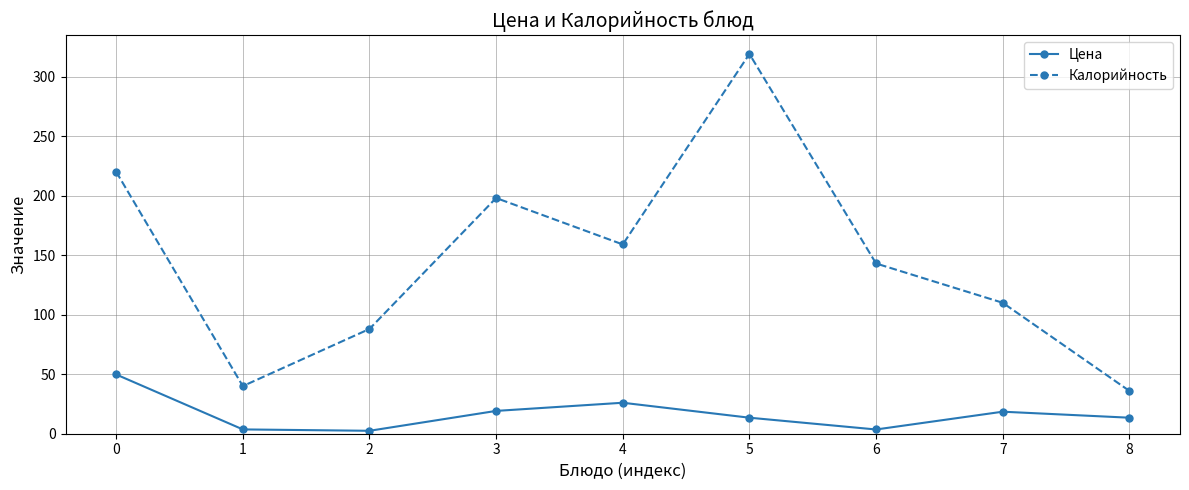

What is the difference between the Цена values at 4 and 5?

12.6